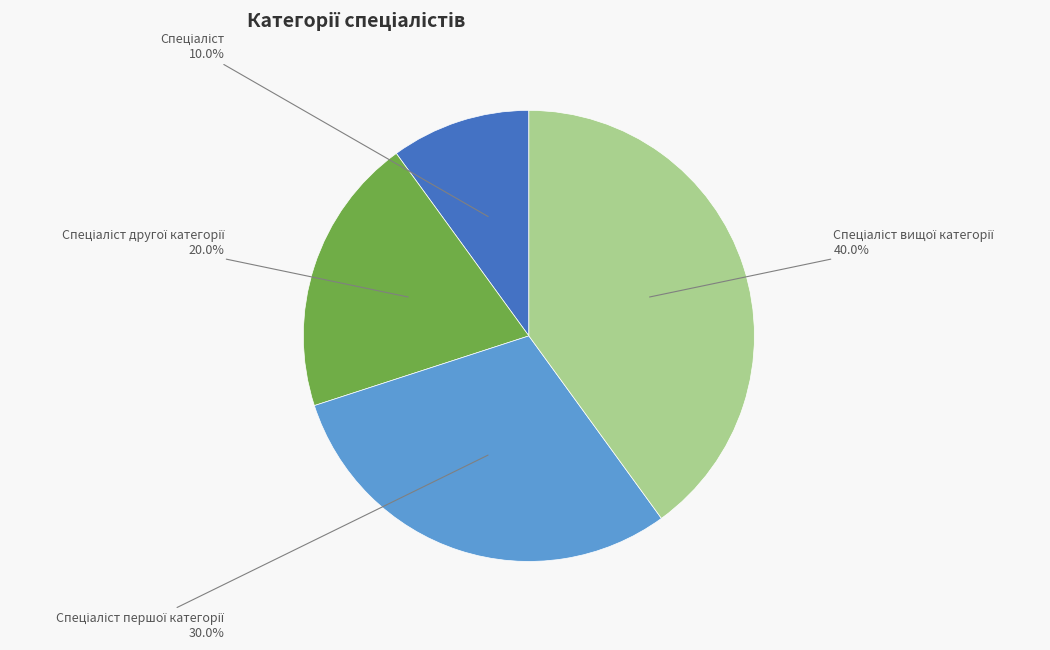

Count the number of slices in the pie.

4